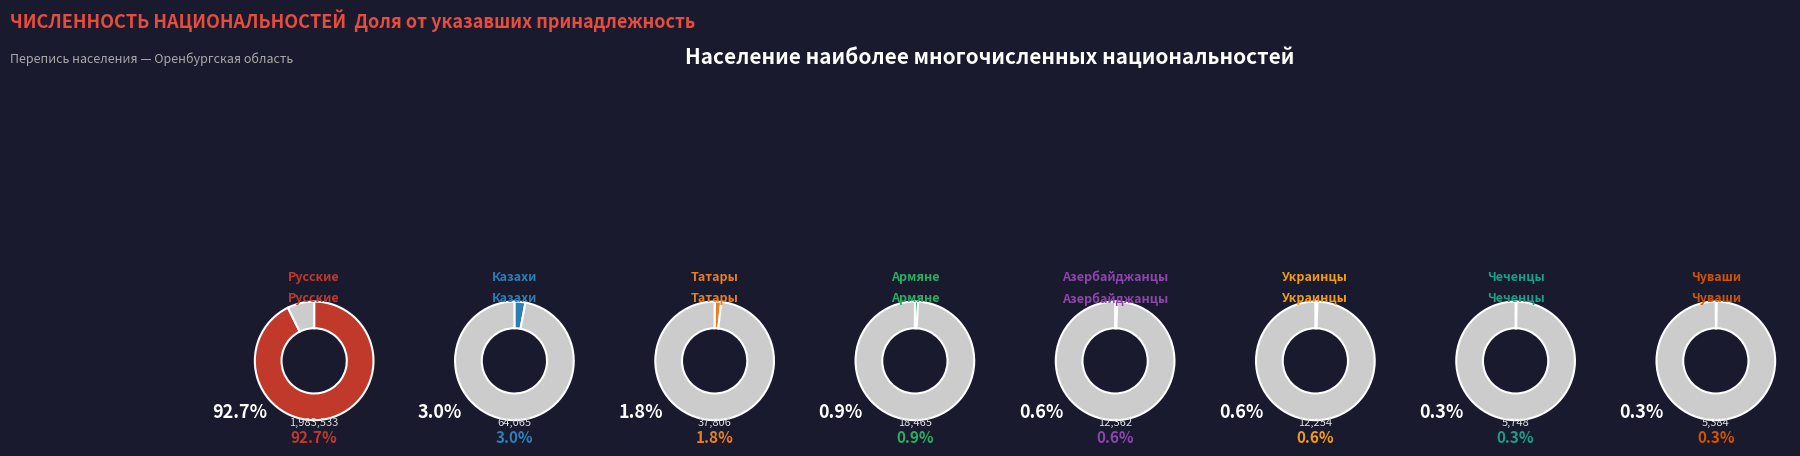

How many segments does this pie chart have?

8